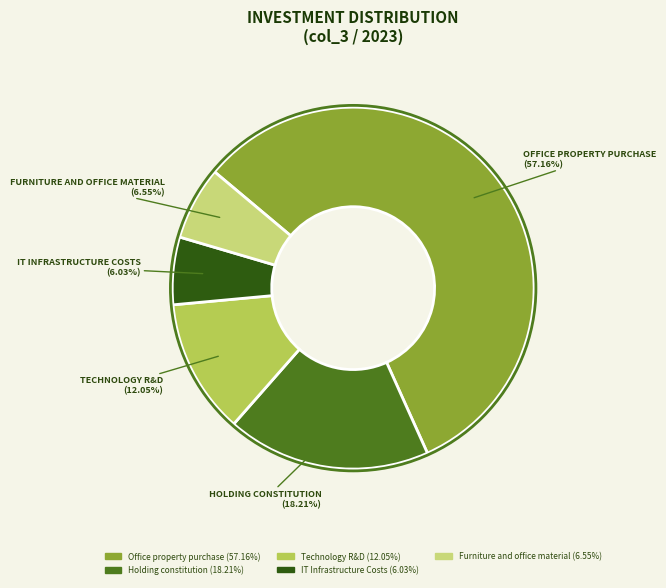

Approximately how many times larger is the value at Technology R&D compared to IT Infrastructure Costs?

2.0